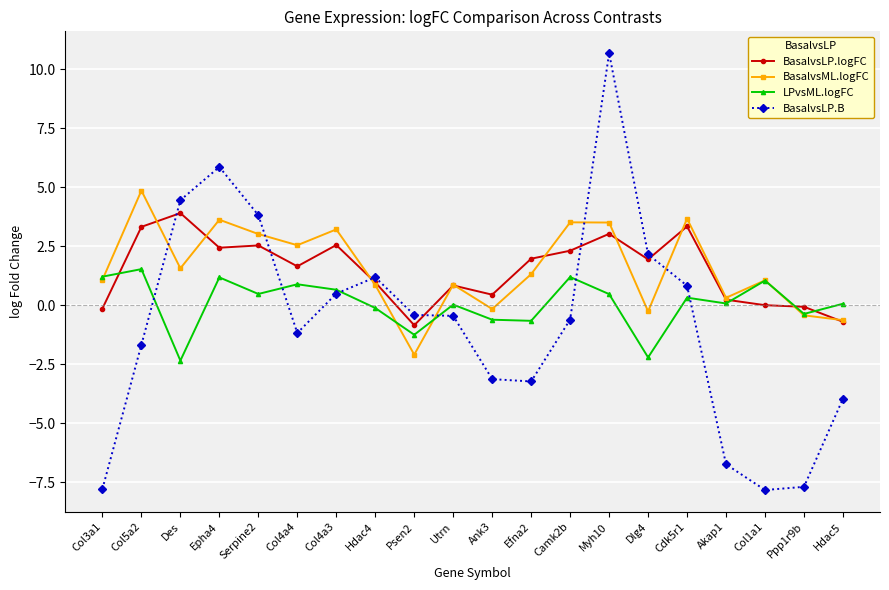

How many lines are shown in the chart?

4